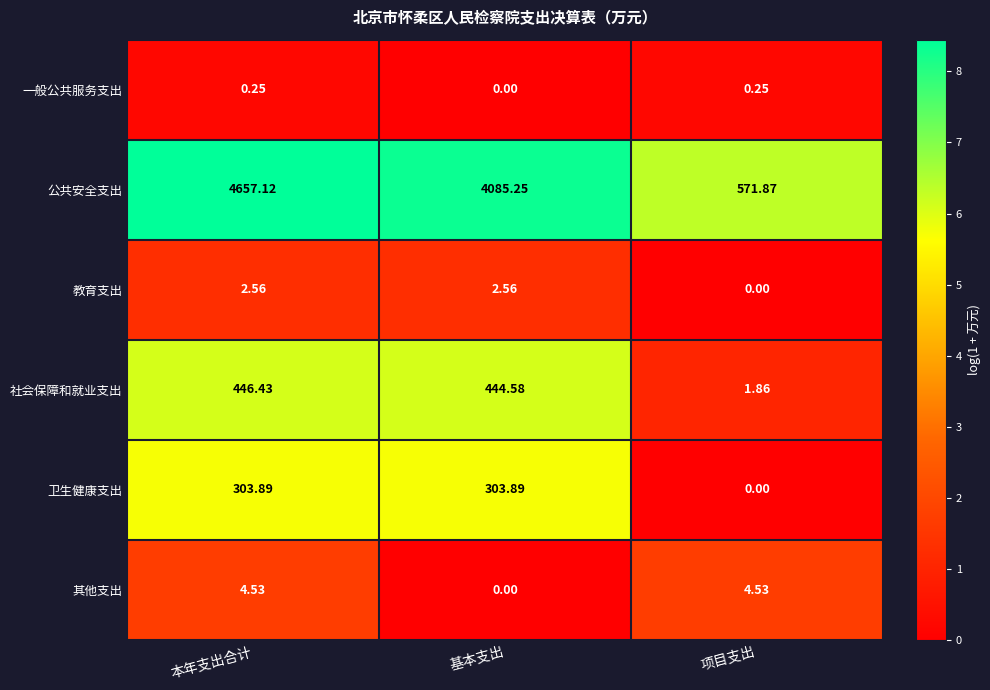

Where is 卫生健康支出 nearest to the value 151?

项目支出